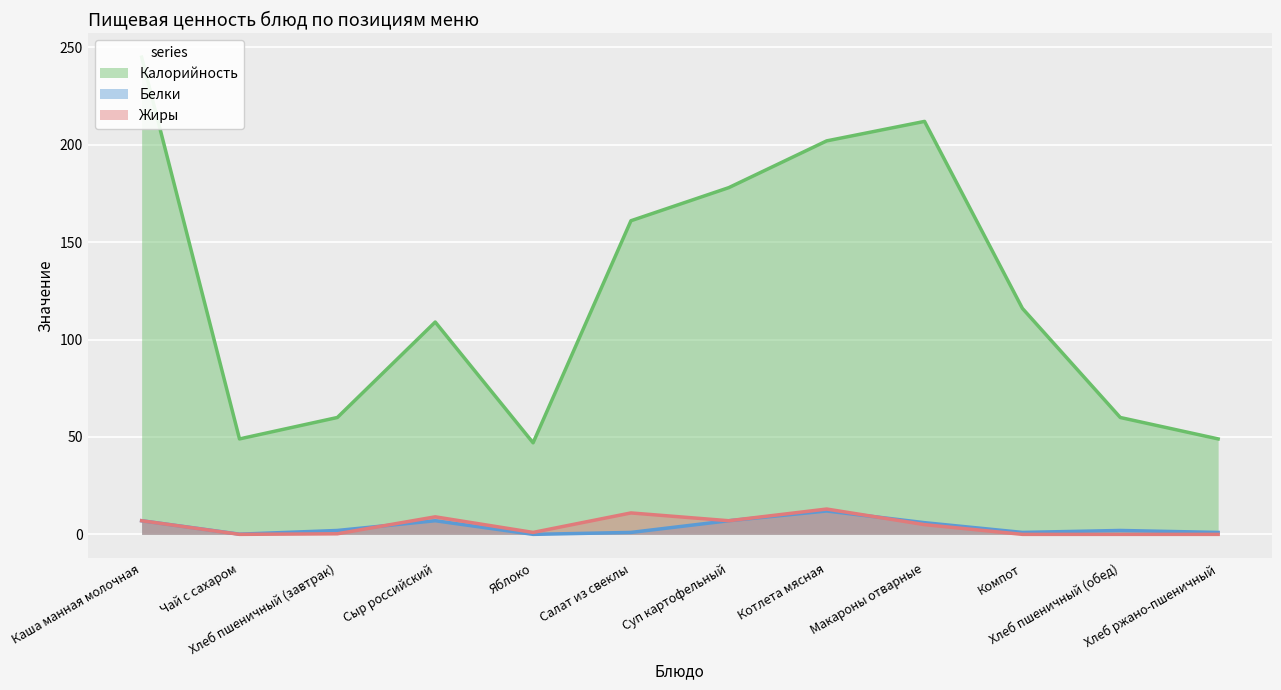

What is the sum of the Жиры values at Сыр российский and Чай с сахаром?

9.0